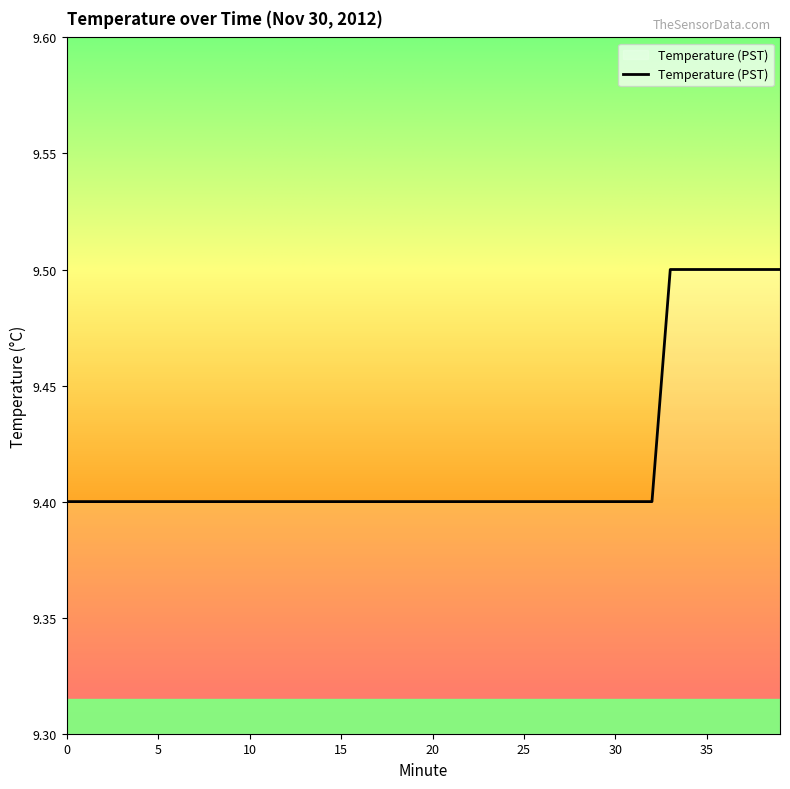

What is the minimum value shown in the chart?

9.4